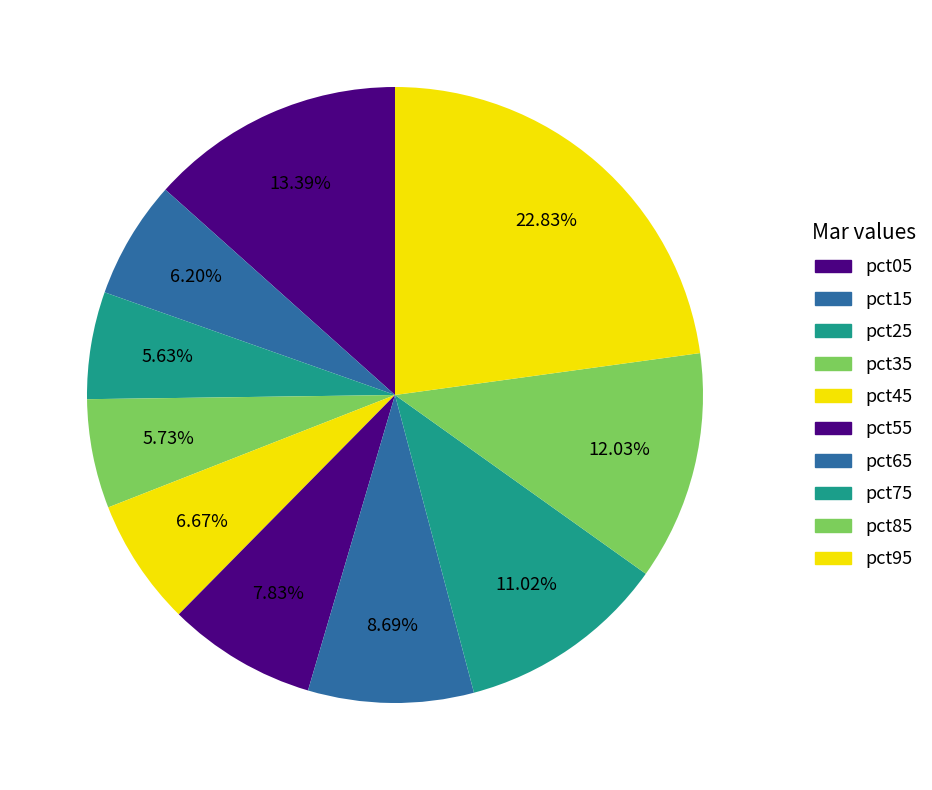

How many segments does this pie chart have?

10